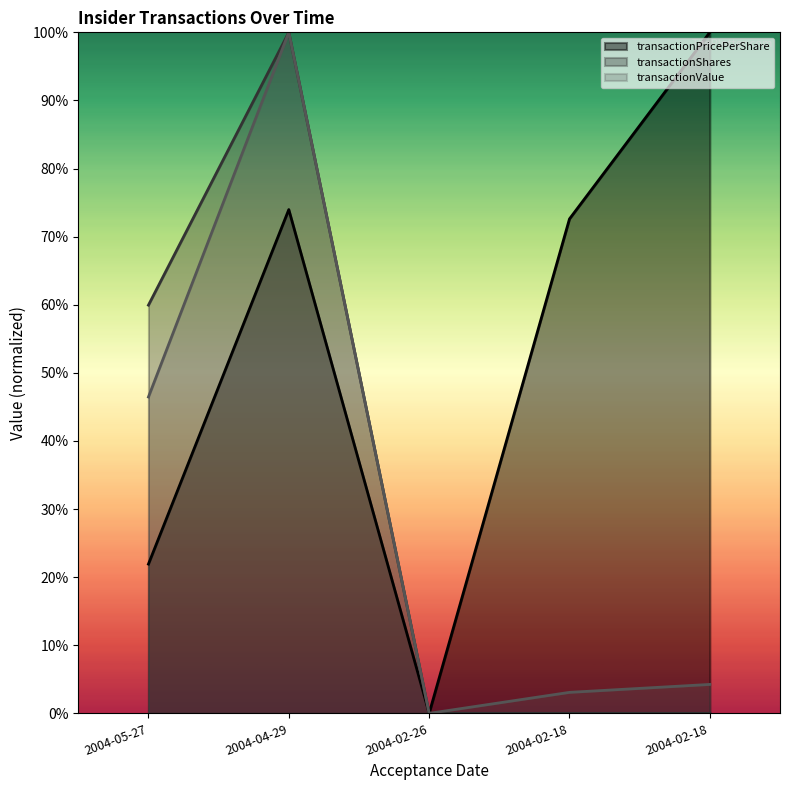

Reading left to right, transcribe all the data shown in this chart.

transactionPricePerShare: 21.9	74.0	0.0	72.6	100.0
transactionShares: 59.9	100.0	0.0	0.0	0.0
transactionValue: 46.5	100.0	0.0	3.1	4.2